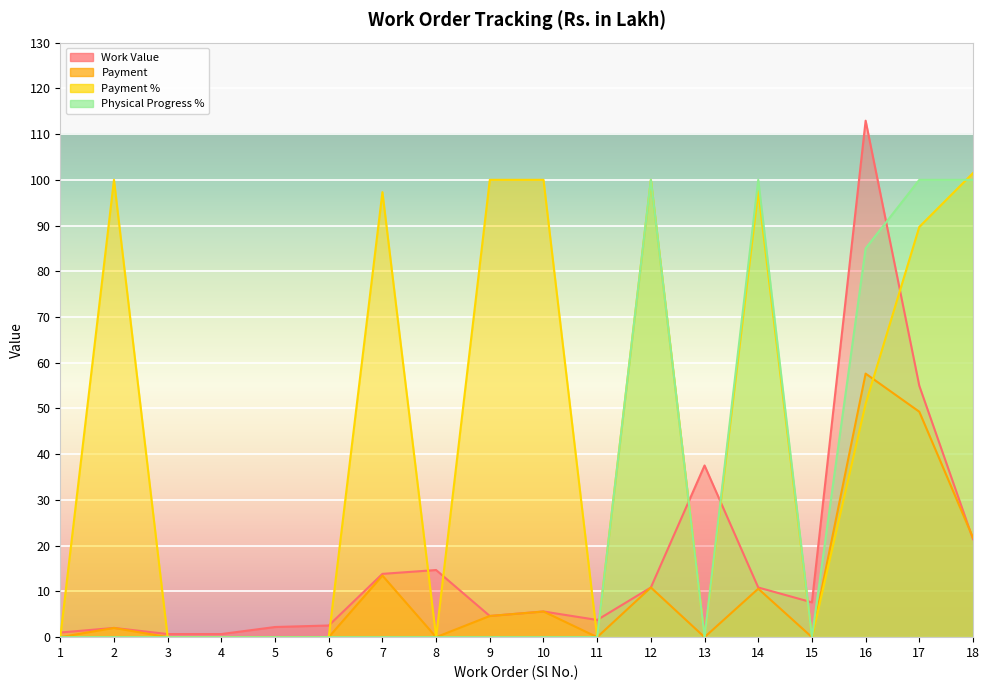

Where does the Payment % series first go above 51?

2